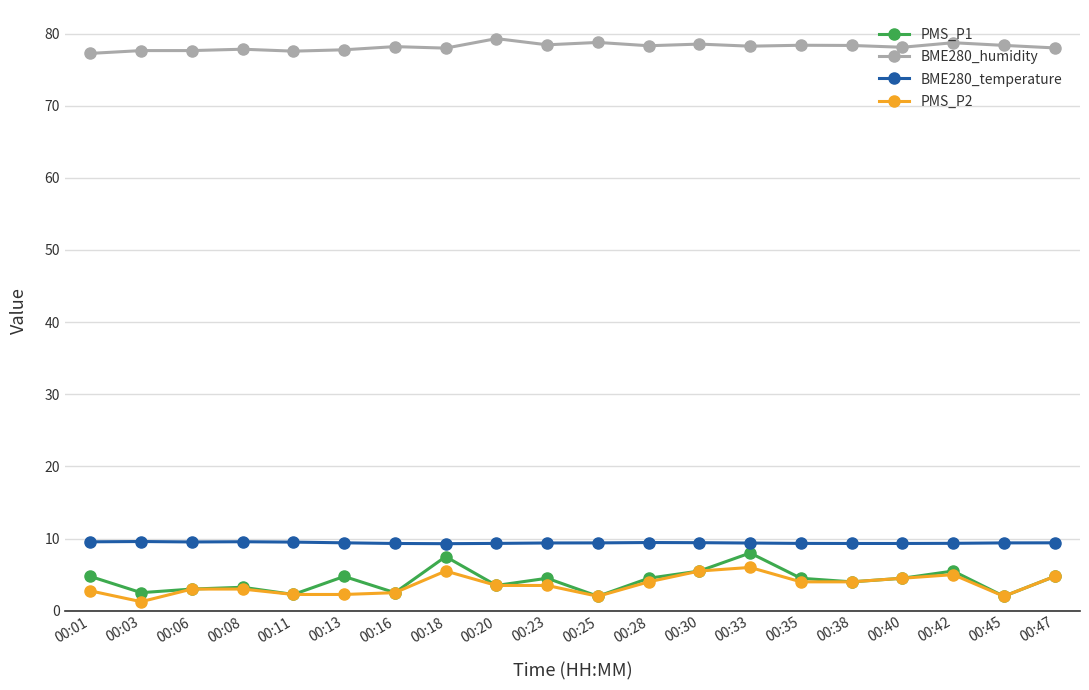

The value of BME280_humidity at 00:45 is 78.4. True or false?

True